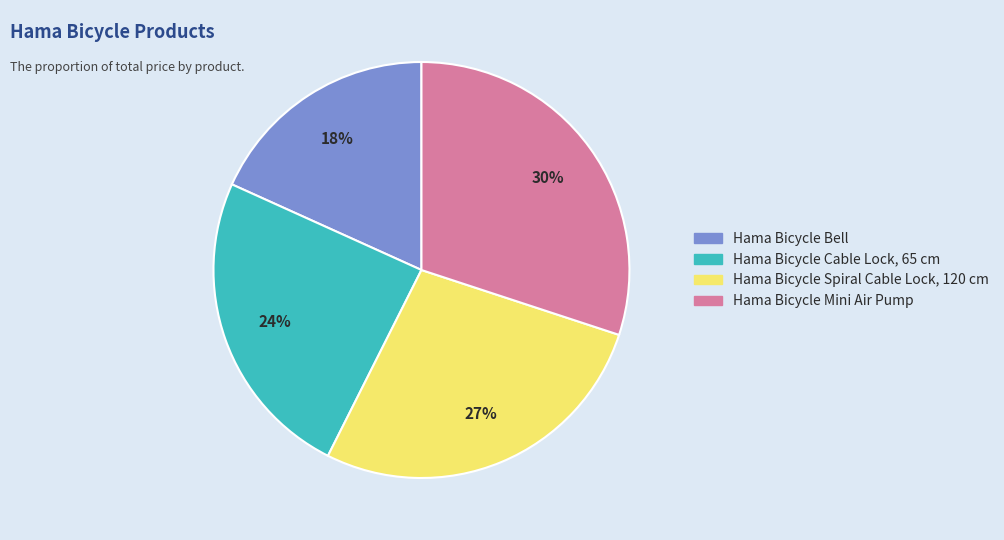

Do Hama Bicycle Spiral Cable Lock, 120 cm and Hama Bicycle Bell together represent more than half of the pie?

No